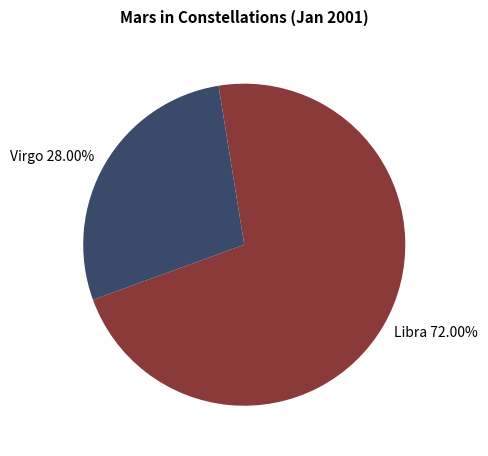

To the nearest percent, what is the difference between the largest and smallest slice percentages?

44%